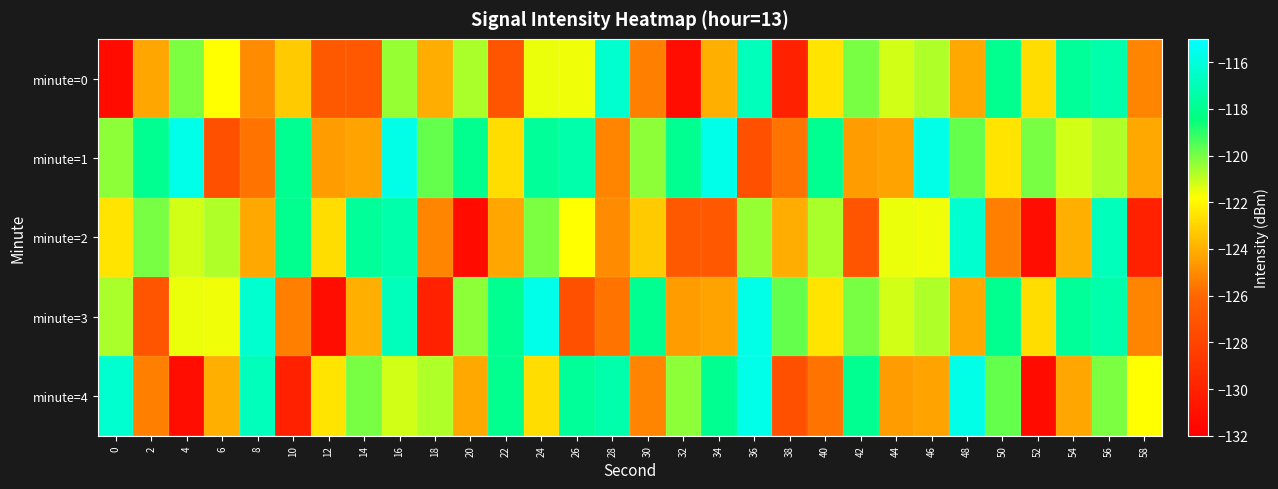

At which category is the sum across all series the highest?

16